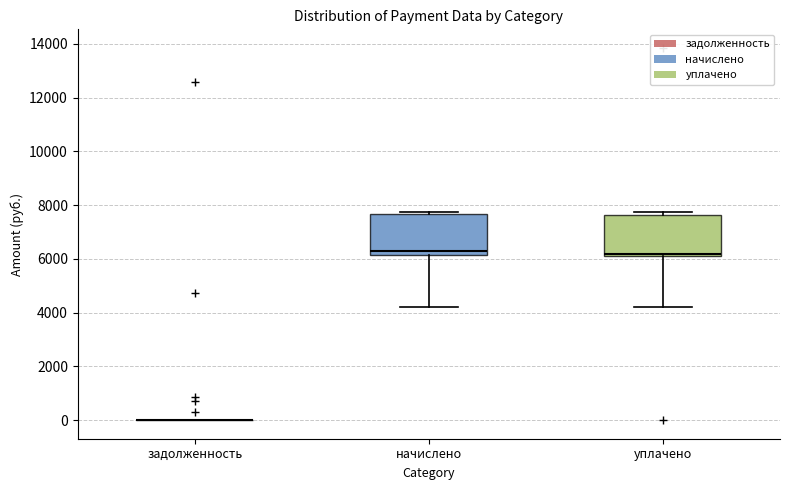

Reading left to right, transcribe this box plot: for each box, give where its median line is, the range the box spans, and where its two whiskers end, as read against the y-axis. The values are not printed on the chart, so give them approximately, as read against the axis.

задолженность: box collapsed to a line at 0, whiskers 0 to 0
начислено: median 6400, box 6200 to 7600, whiskers 4200 to 7800
уплачено: median 6200 (just above the box's lower edge), box 6200 to 7600, whiskers 4200 to 7800